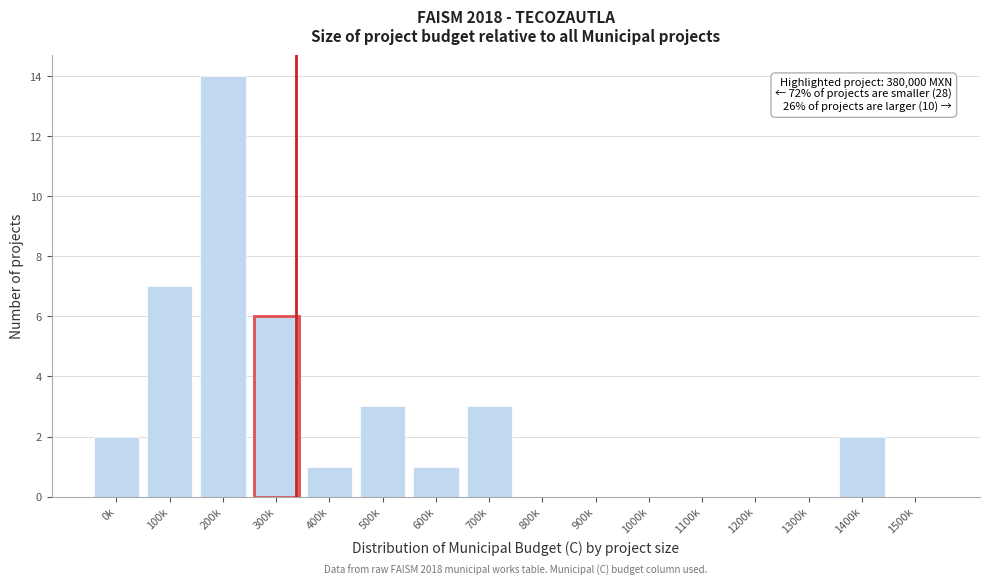

Reading left to right, list all the values displayed in this chart.

0k=2	100k=7	200k=14	300k=6	400k=1	500k=3	600k=1	700k=3	800k=0	900k=0	1000k=0	1100k=0	1200k=0	1300k=0	1400k=2	1500k=0